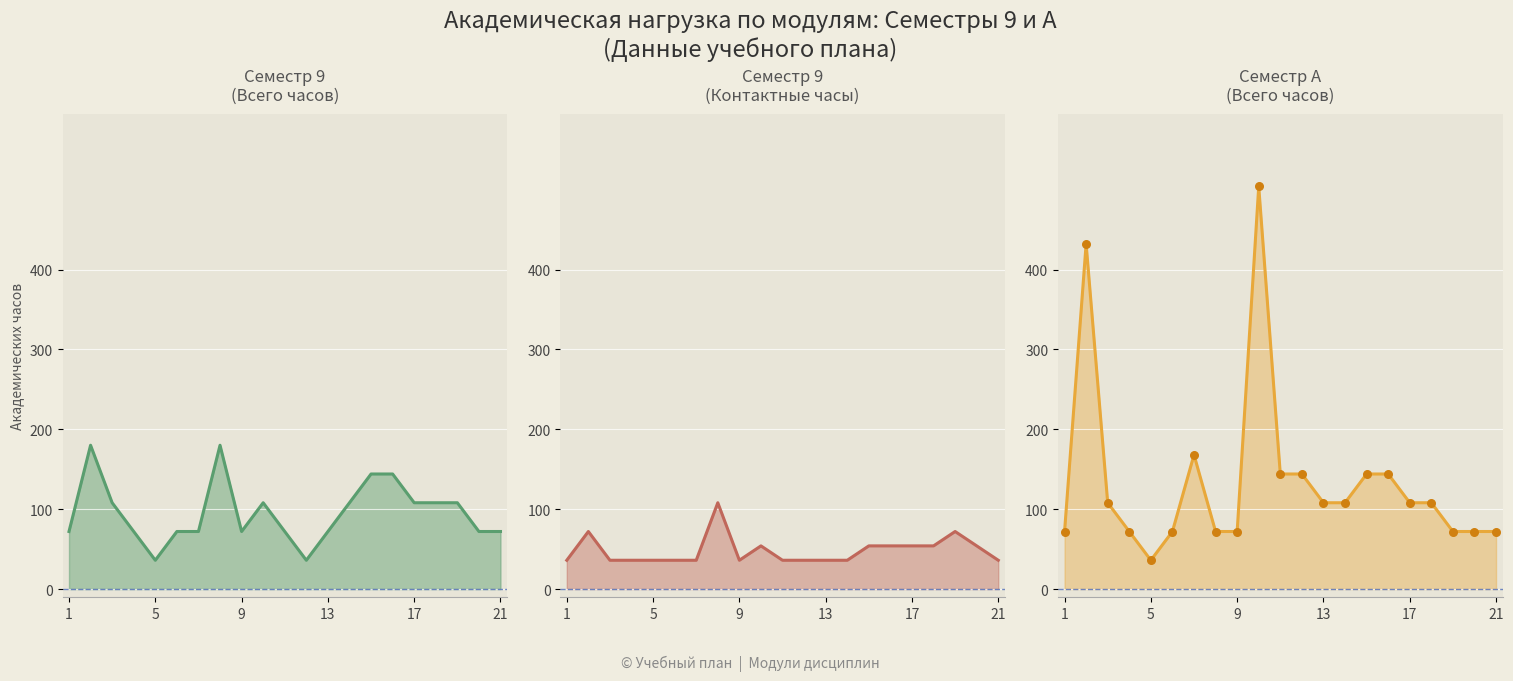

Which series has the largest Y range (max minus min)?

Всего СемА line